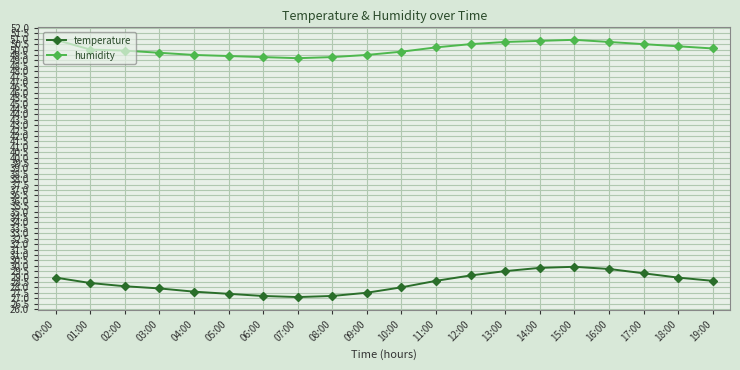

True or false: temperature has more than 0 interior local peaks.

True